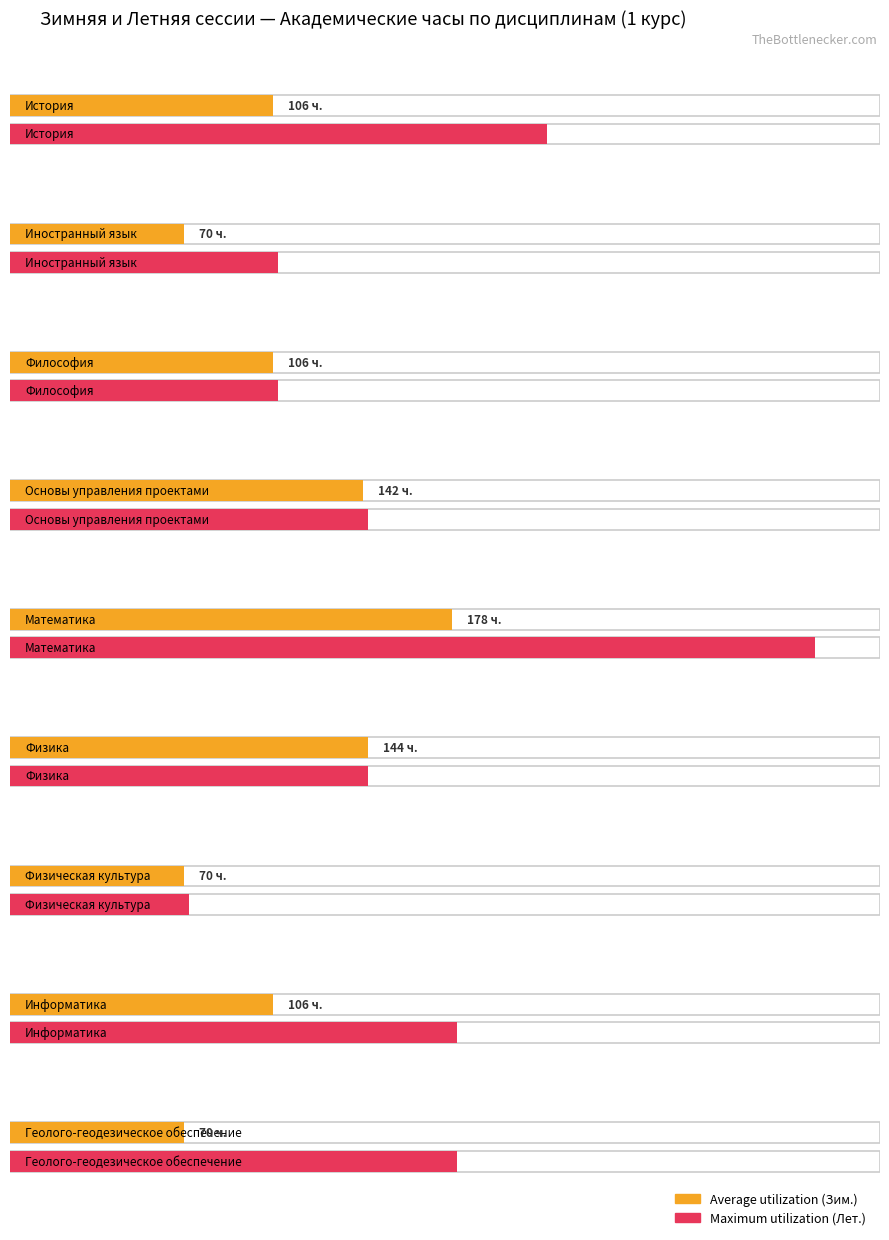

Reading left to right, transcribe all the data shown in this chart.

Average utilization: 106	70	106	142	178	144	70	106	70
Maximum utilization: 216	108	108	144	324	144	72	180	180